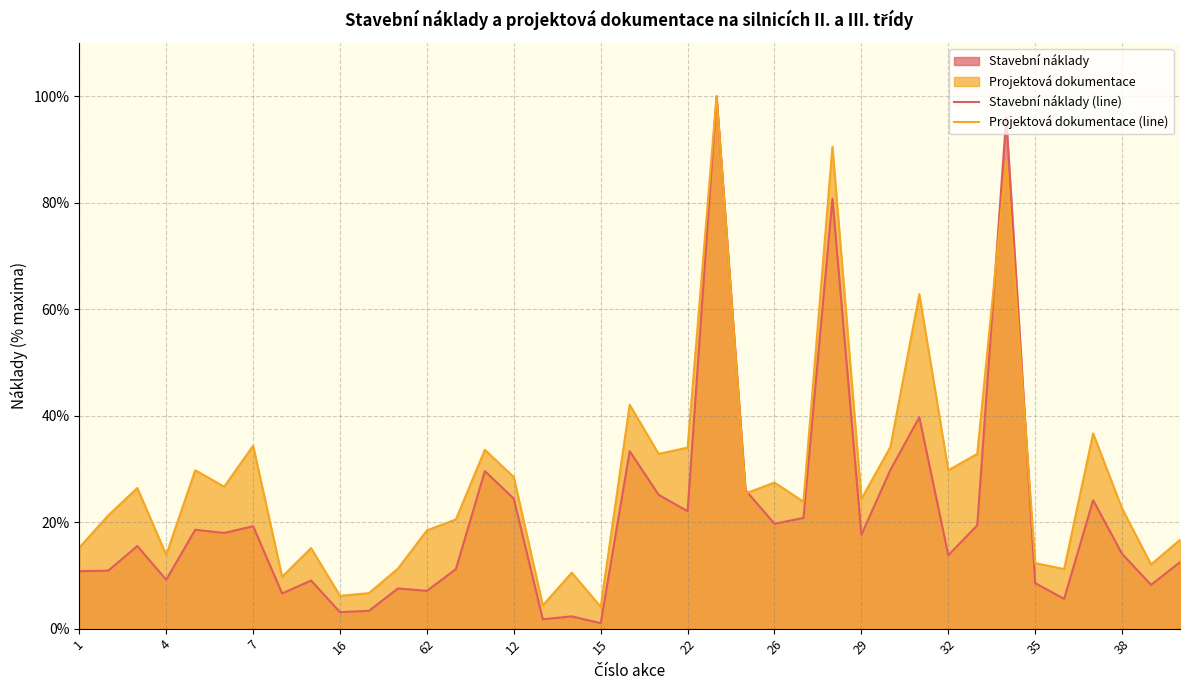

Is it true that Projektová dokumentace (line) equals 60.6 at 22?

False